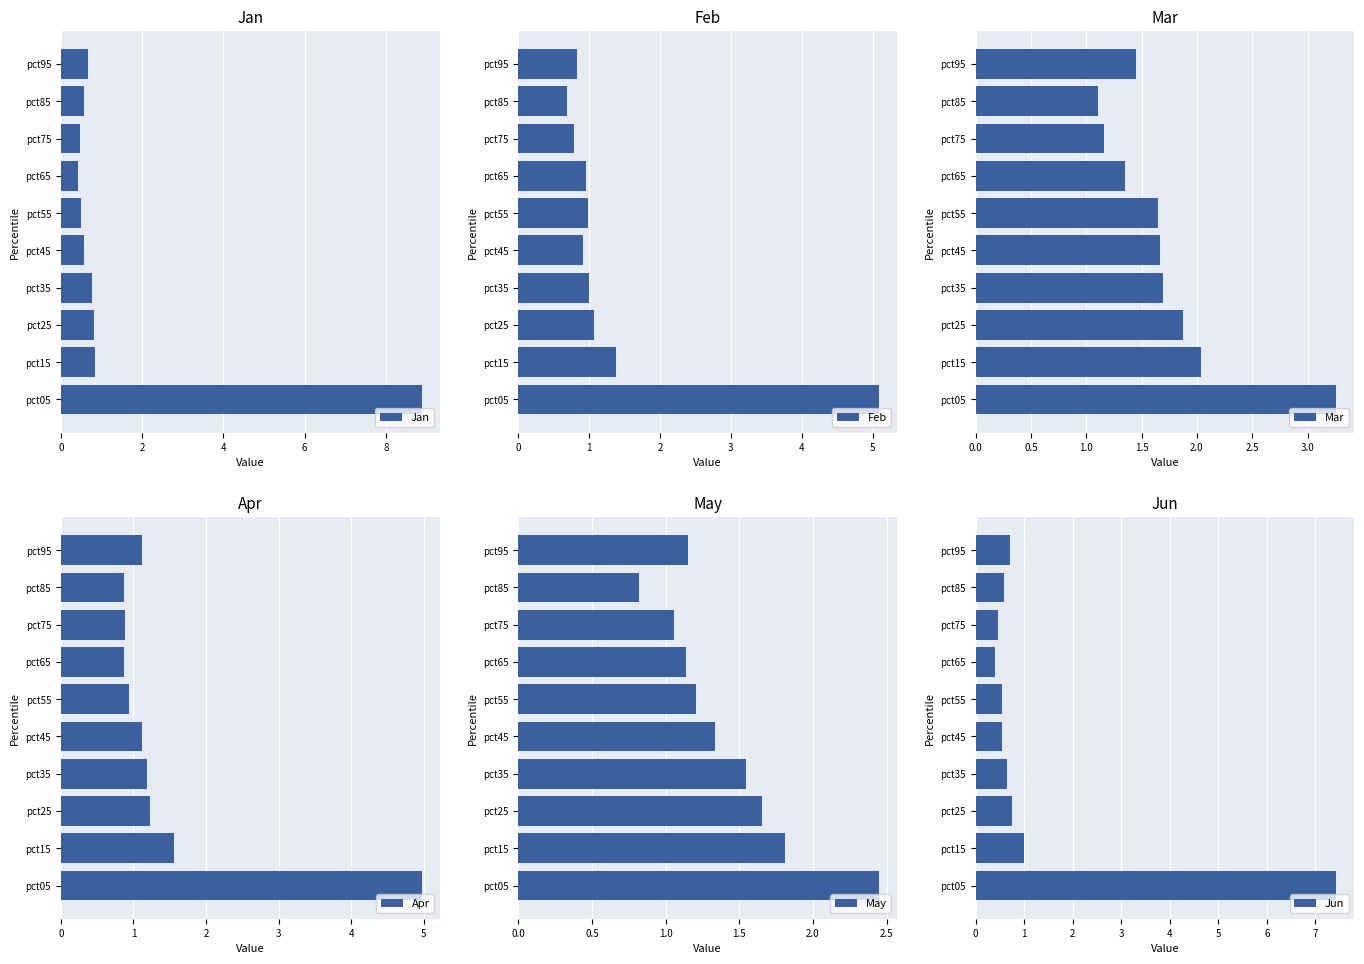

What is the average value of the May series?

1.4